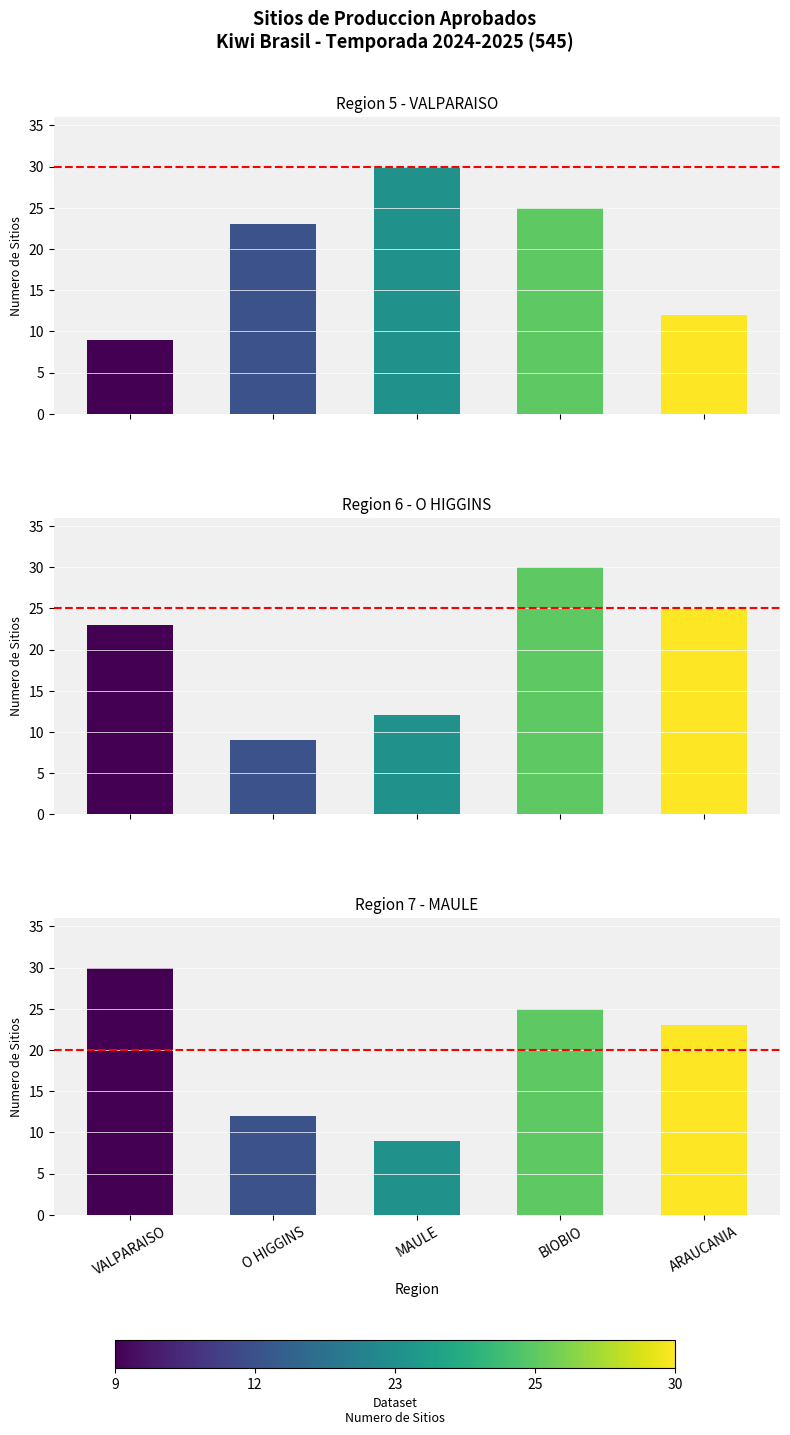

Between VALPARAISO and O HIGGINS, which is larger?

VALPARAISO